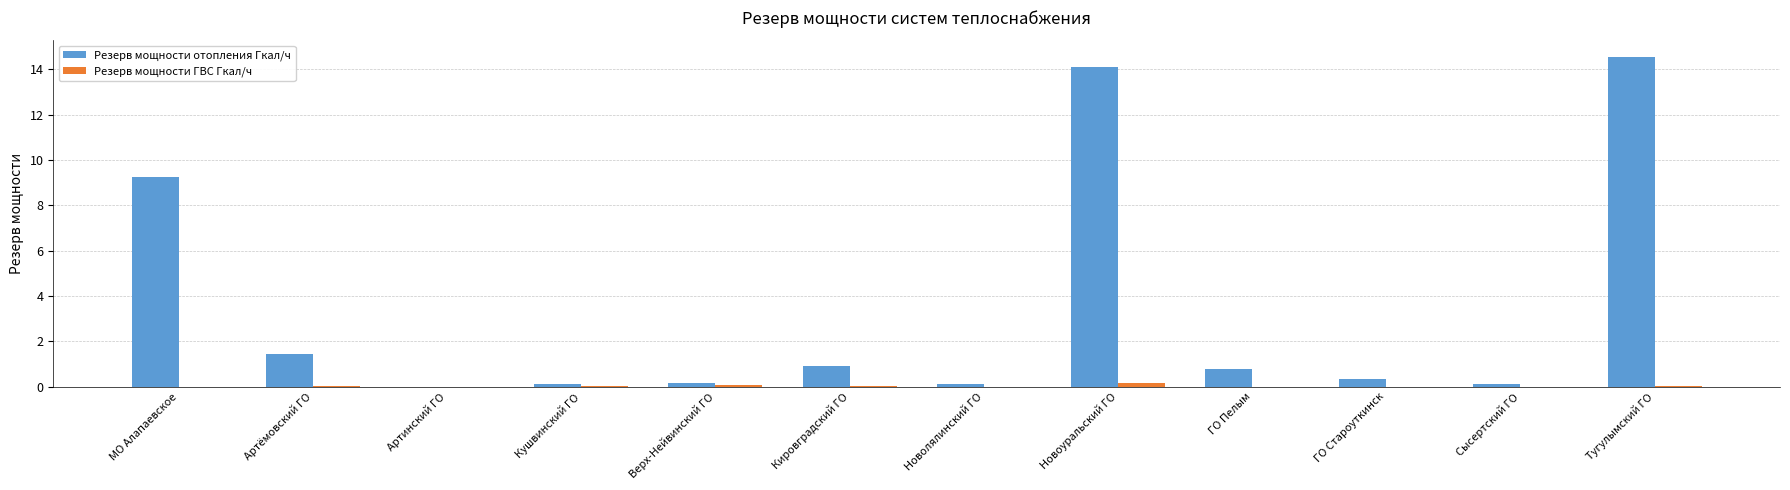

Where is Резерв мощности отопления Гкал/ч nearest to the value 7?

МО Алапаевское